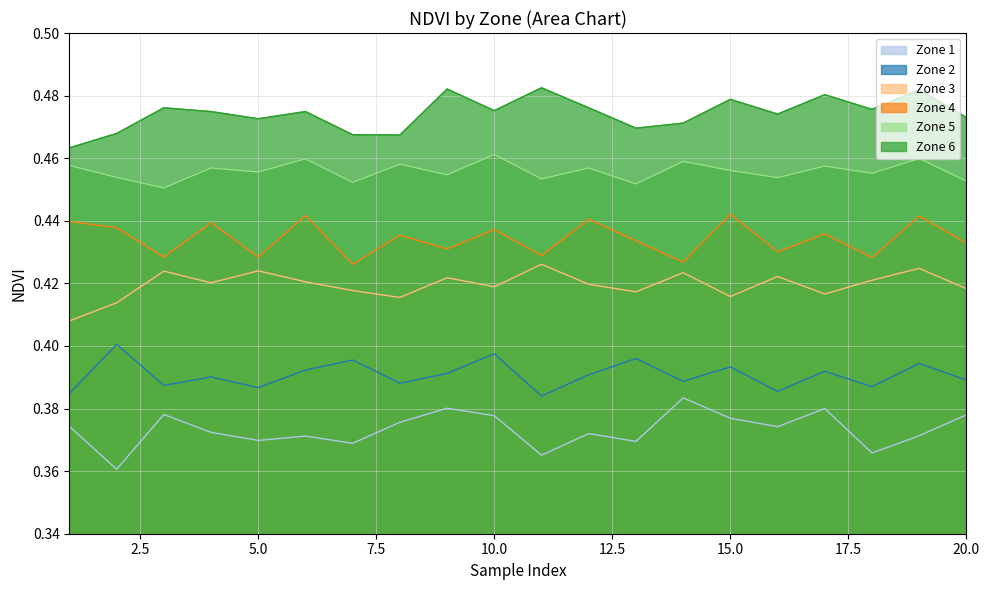

Rank the series by their maximum value, from highest to lowest.

Zone 6, Zone 5, Zone 4, Zone 3, Zone 2, Zone 1